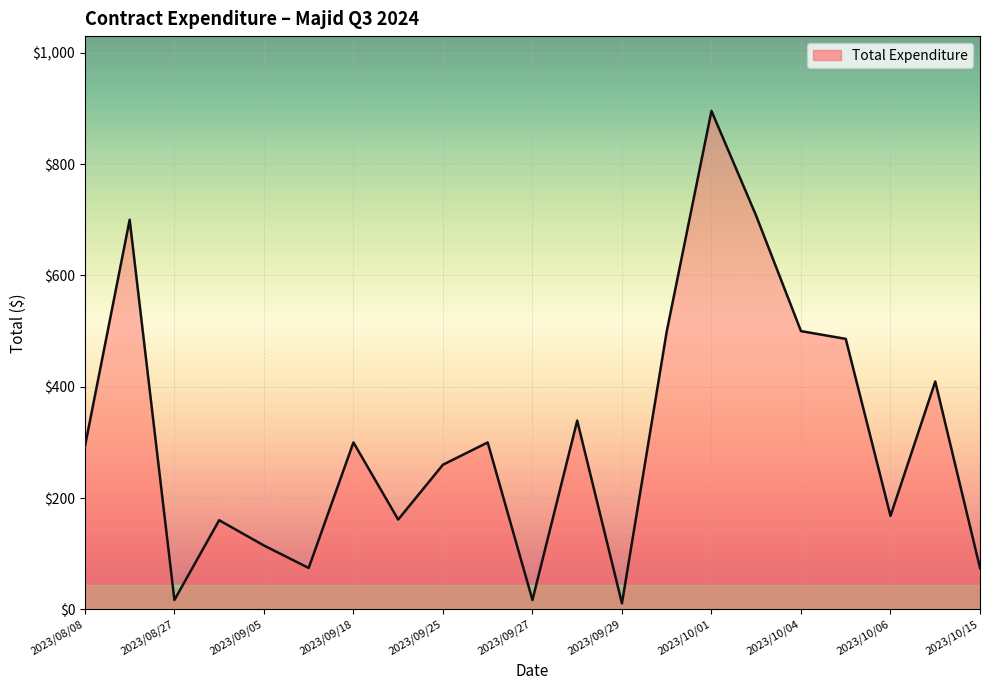

What is the difference between the maximum and minimum values?

884.6